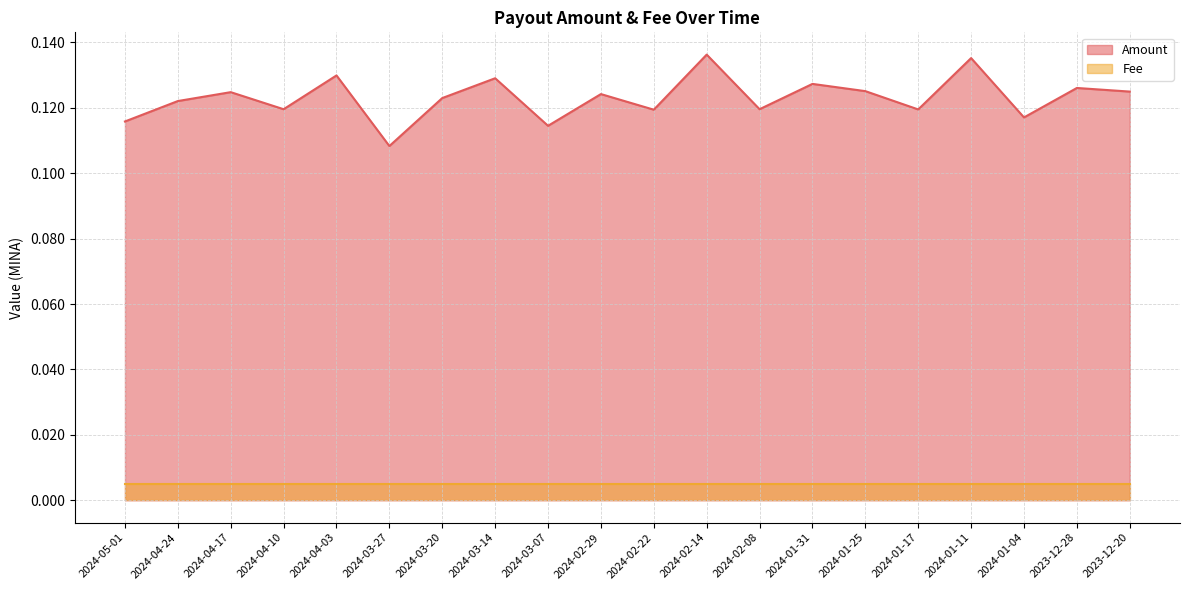

Which category has the highest value across all series?

2024-02-14